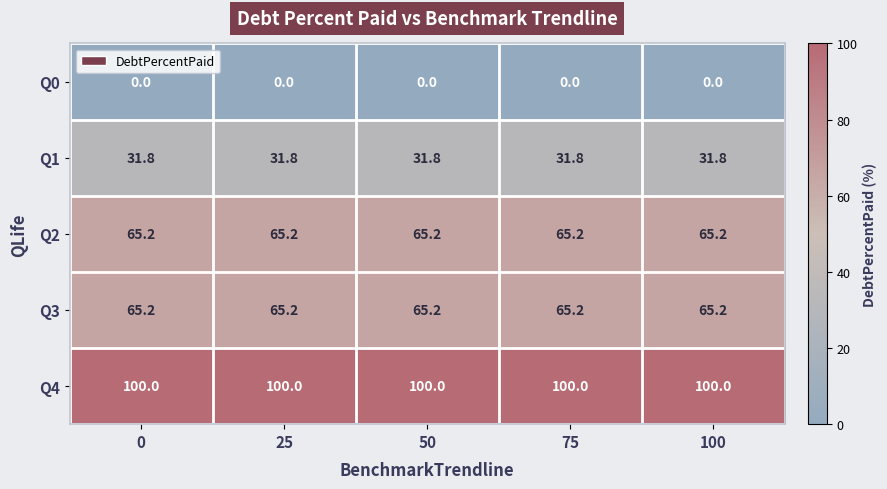

The Q1 series shows 50.6 at 100. True or false?

False